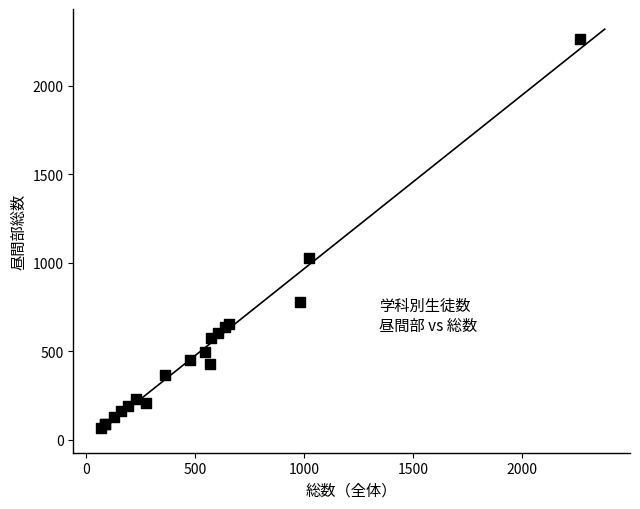

What Y value in the scatter plot is closest to 1167?

1025